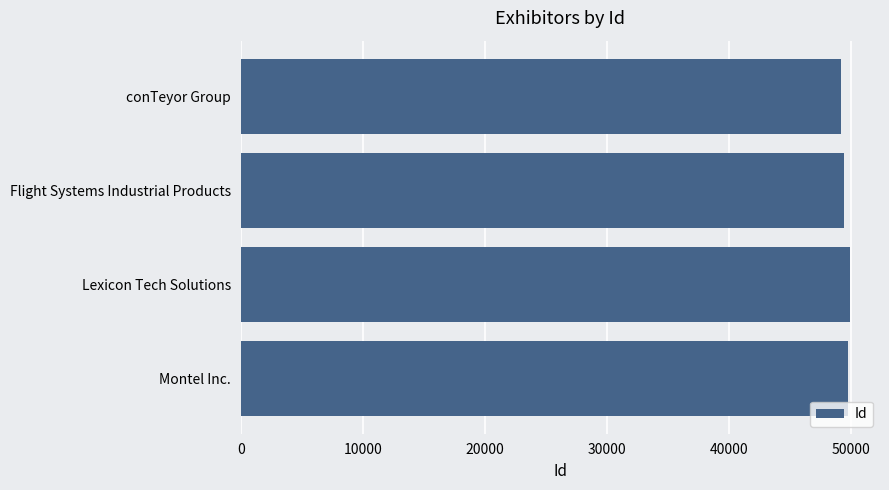

The value at conTeyor Group is 12390. True or false?

False